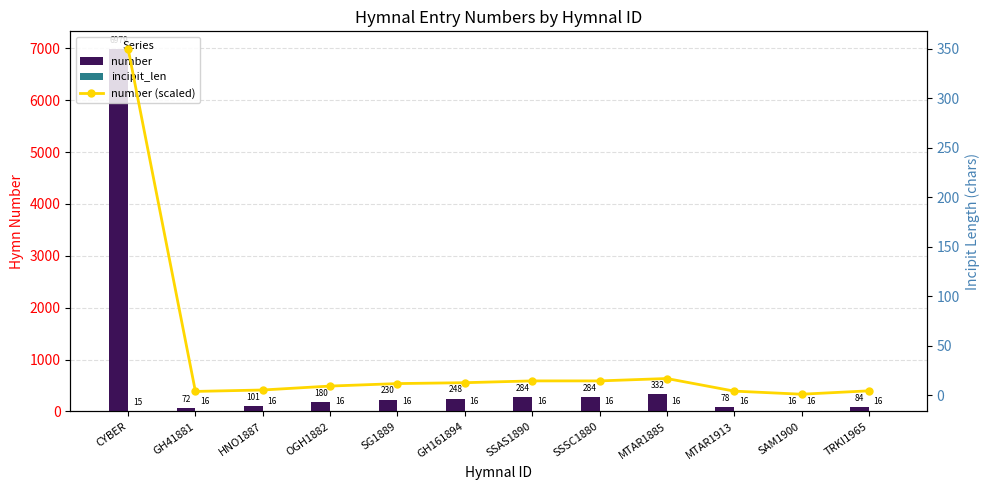

How many groups of bars are there?

12